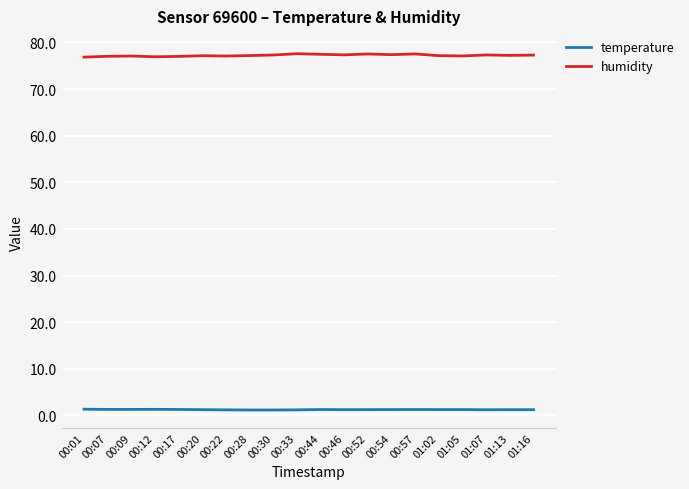

The temperature series shows 1.3 at 01:05. True or false?

True